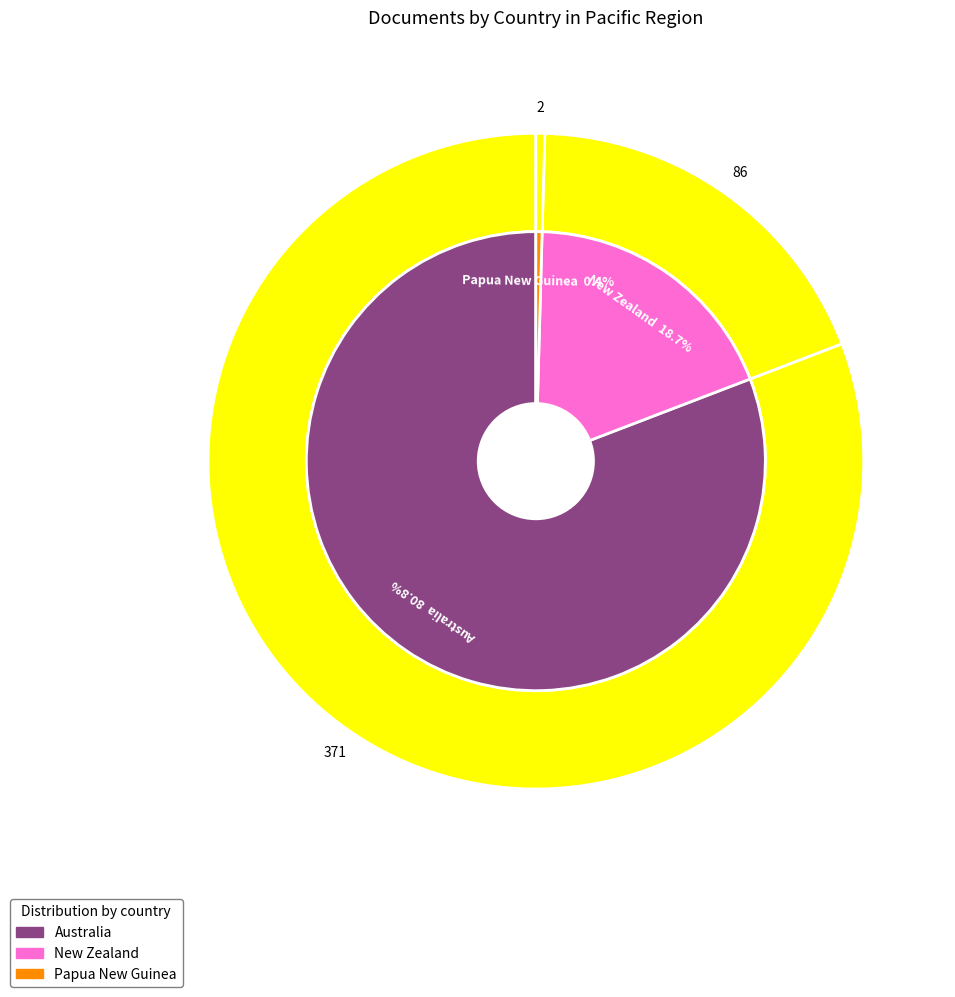

Is it true that Papua New Guinea is 0% of the pie?

True